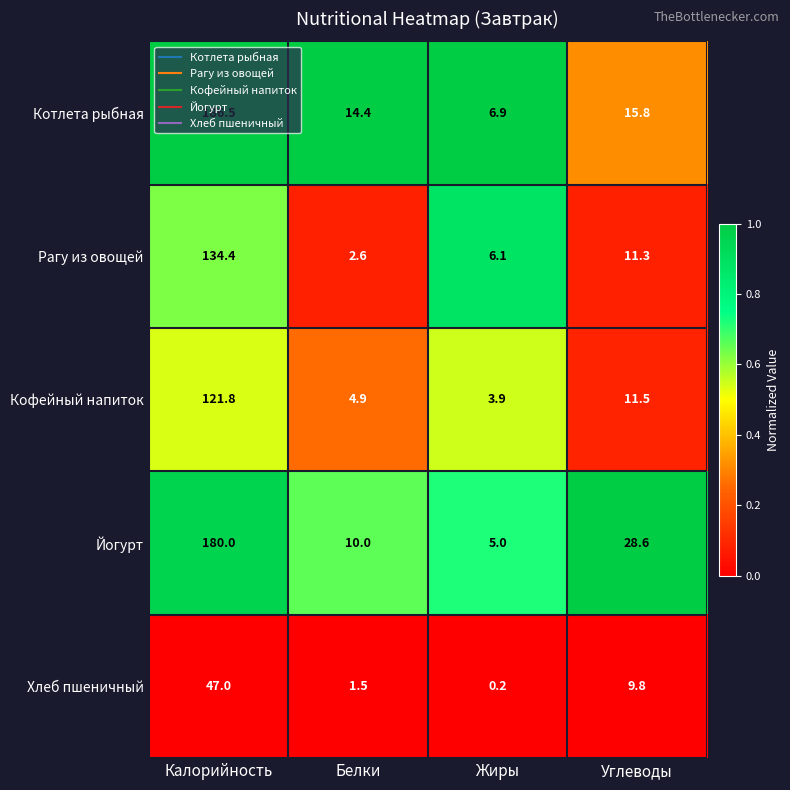

What is the sum of the Рагу из овощей values at Жиры and Белки?

8.7